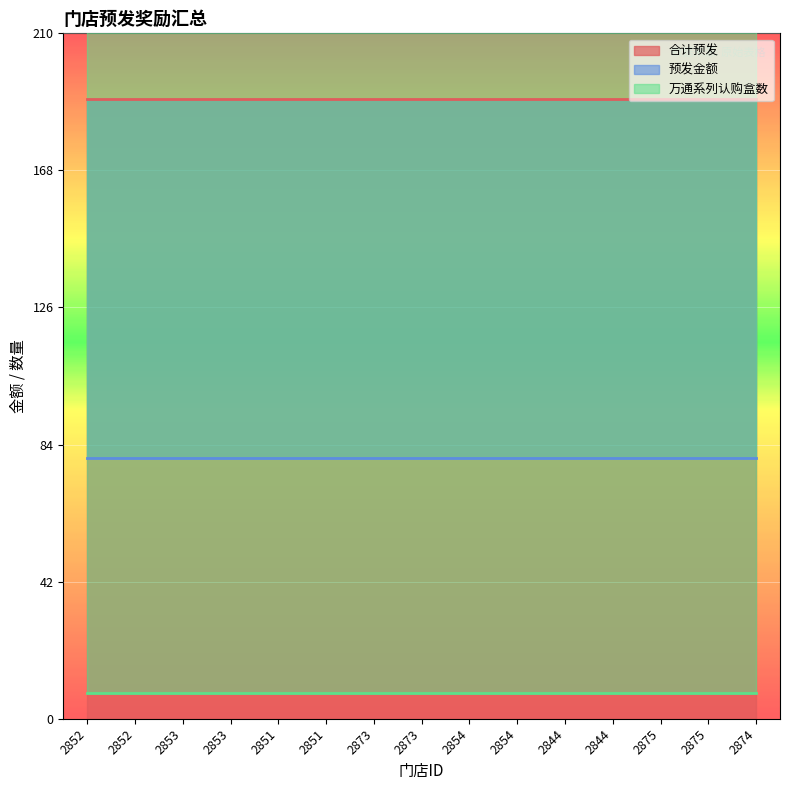

True or false: 万通系列认购盒数 and 合计预发 cross at least once.

False